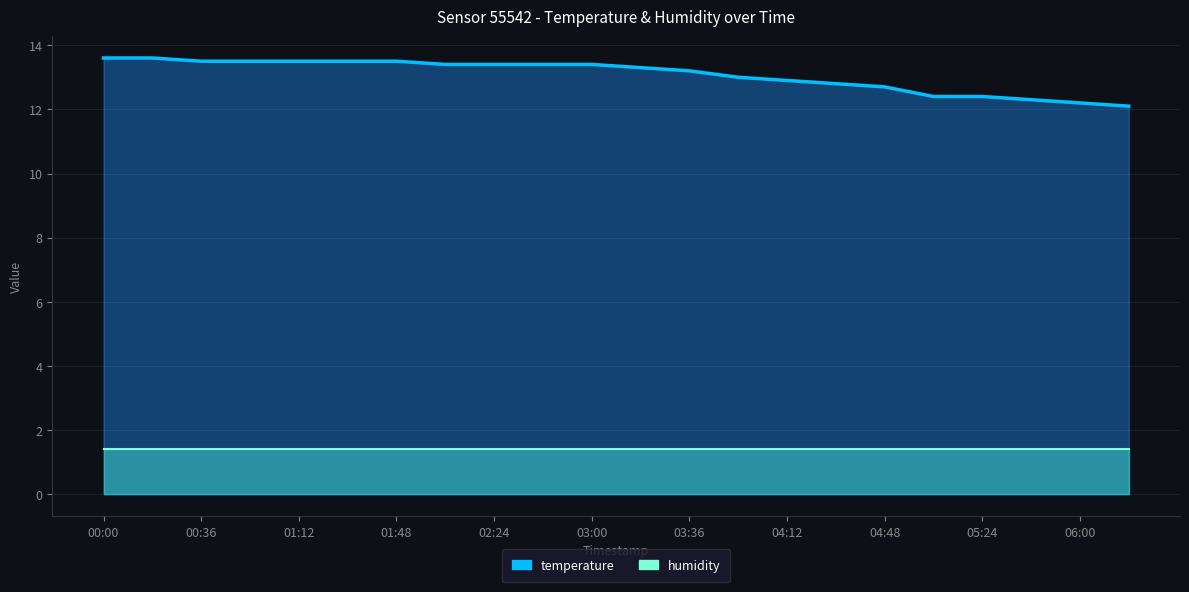

What is the difference between the values at 00:36 and 05:24?

1.1